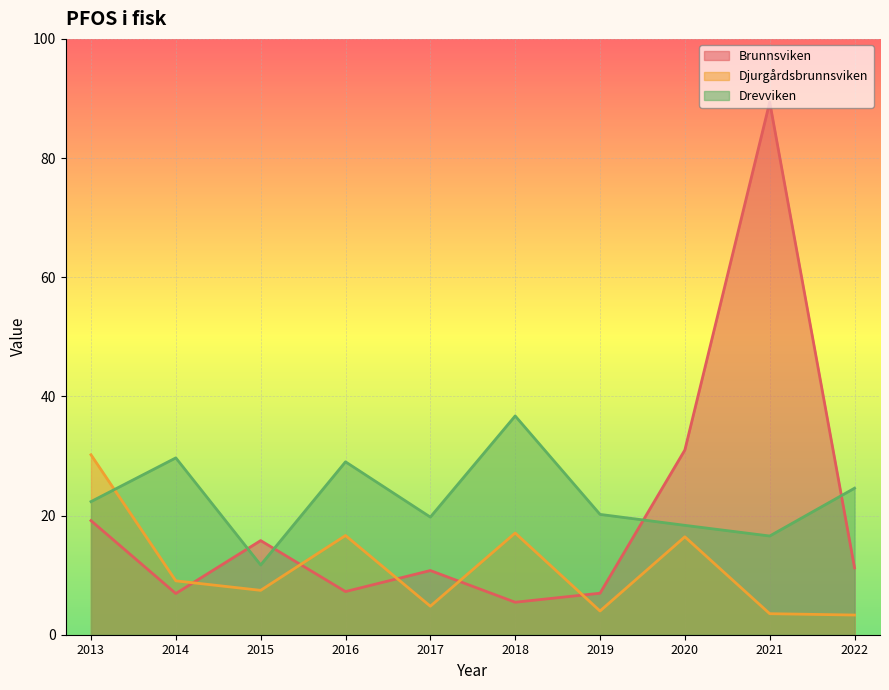

List the labels in order of Djurgårdsbrunnsviken value, largest first.

2013, 2018, 2016, 2020, 2014, 2015, 2017, 2019, 2021, 2022